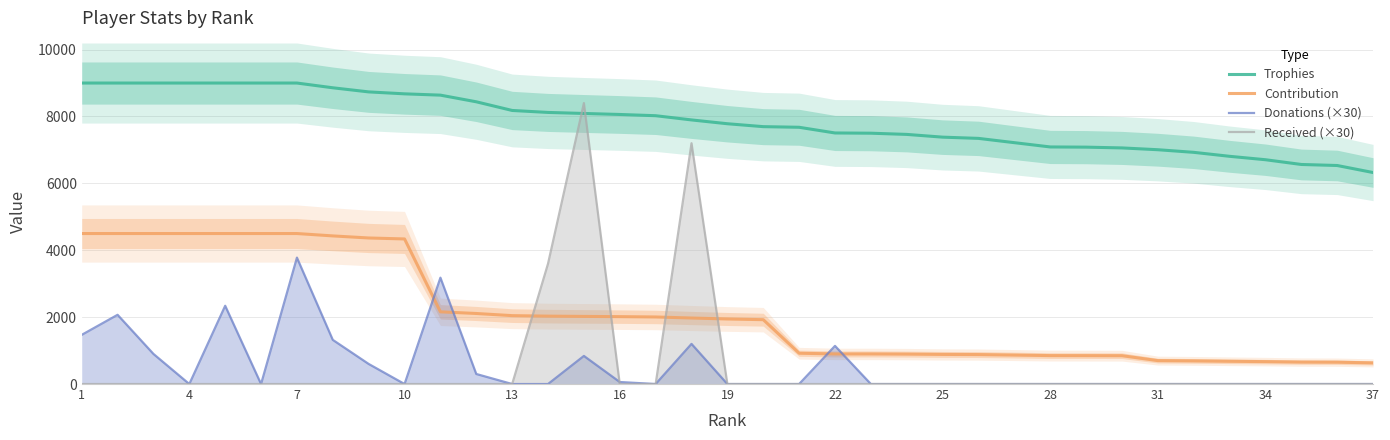

True or false: Contribution and Trophies cross at least once.

False